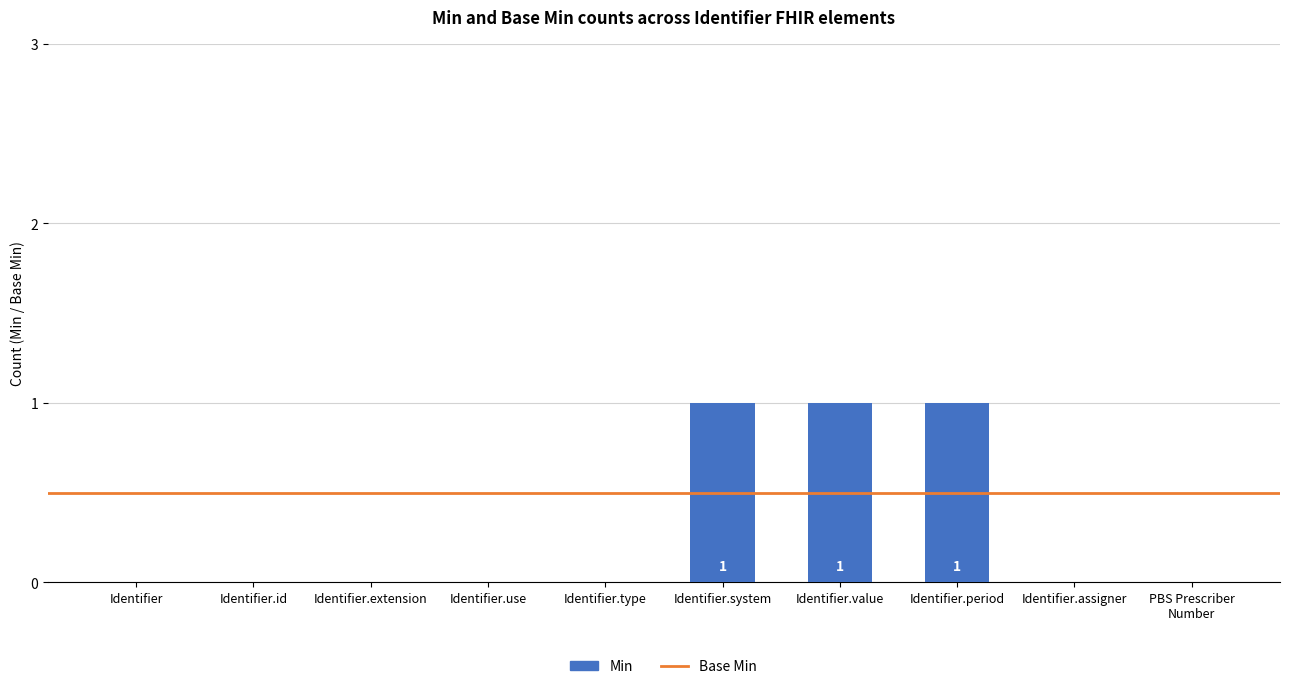

Approximately how many times larger is the value at Identifier.system compared to Identifier.period?

1.0